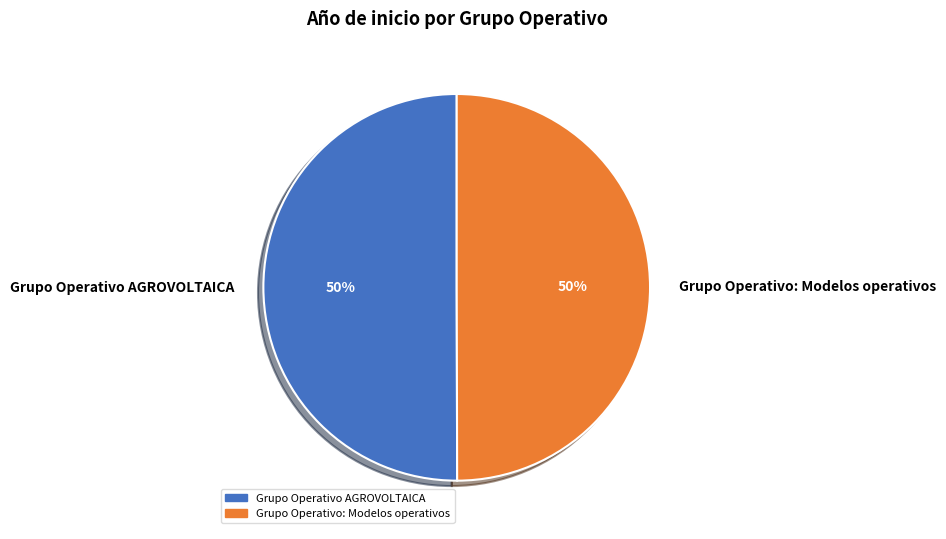

To the nearest percent, what is the average slice percentage?

50%